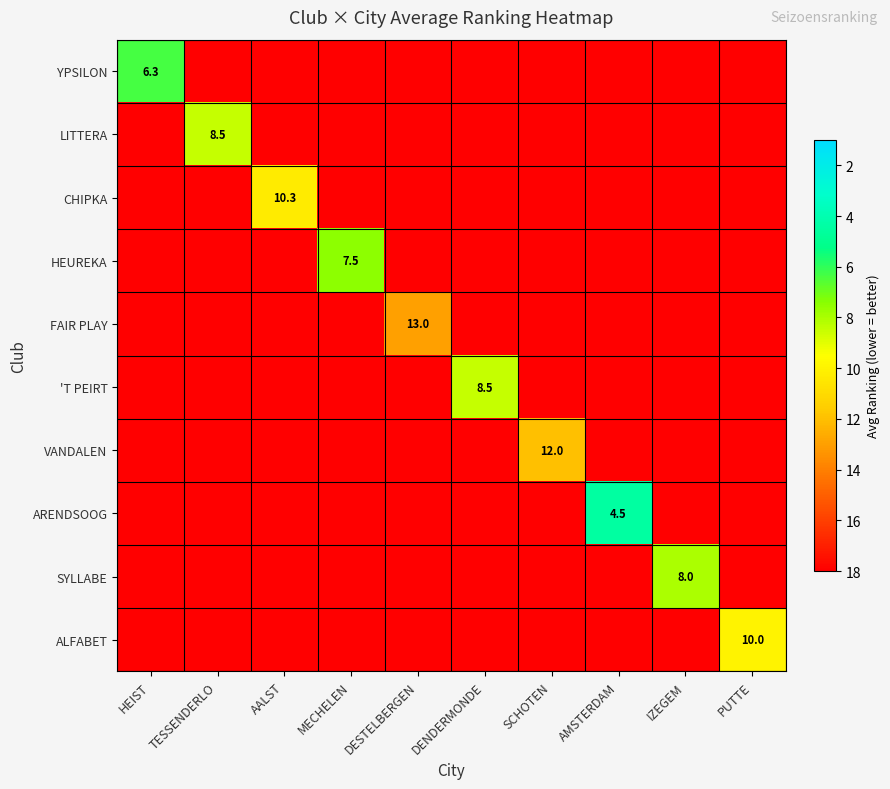

The FAIR PLAY series shows 4.7 at DESTELBERGEN. True or false?

False